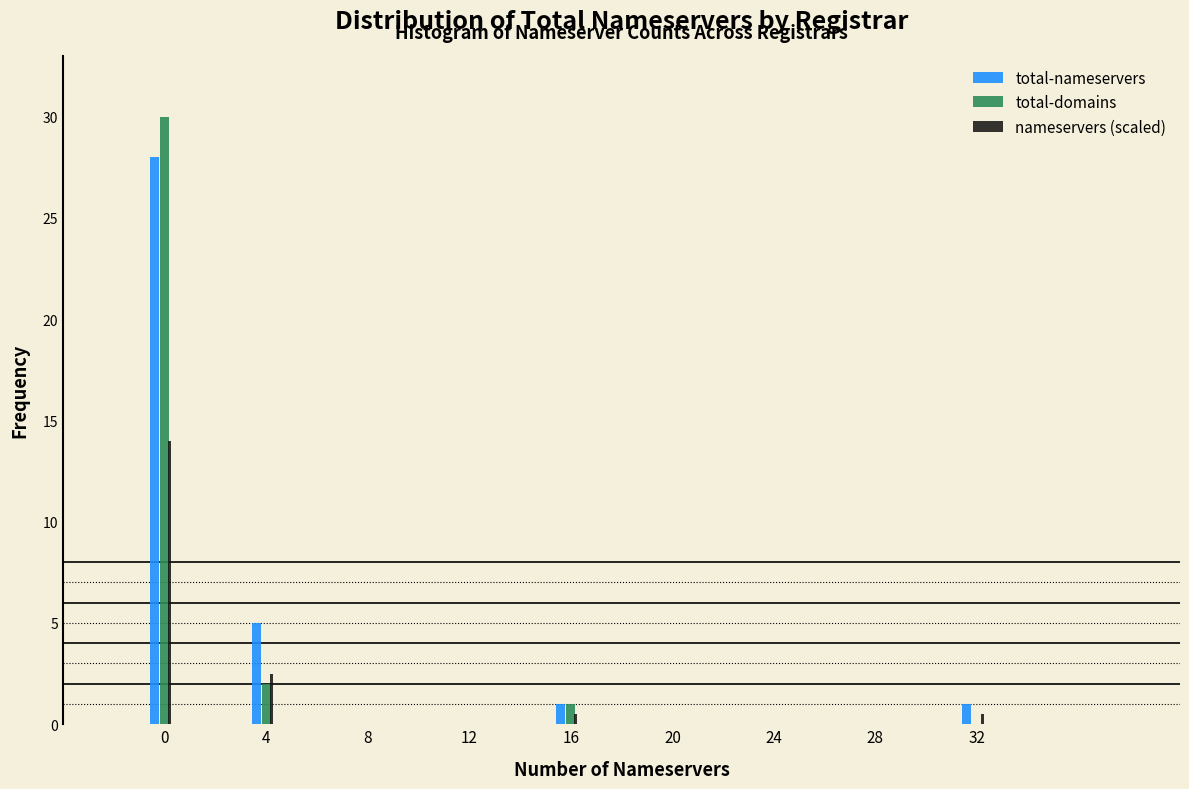

What is the maximum value shown in the chart?

30.0